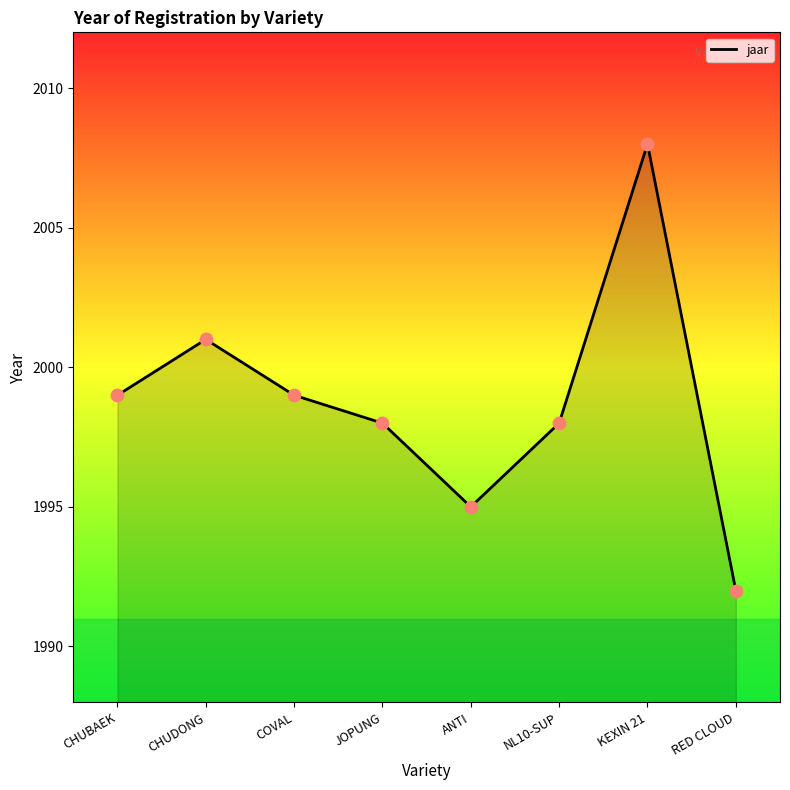

What is the ratio of the value at KEXIN 21 to the value at RED CLOUD?

1.0